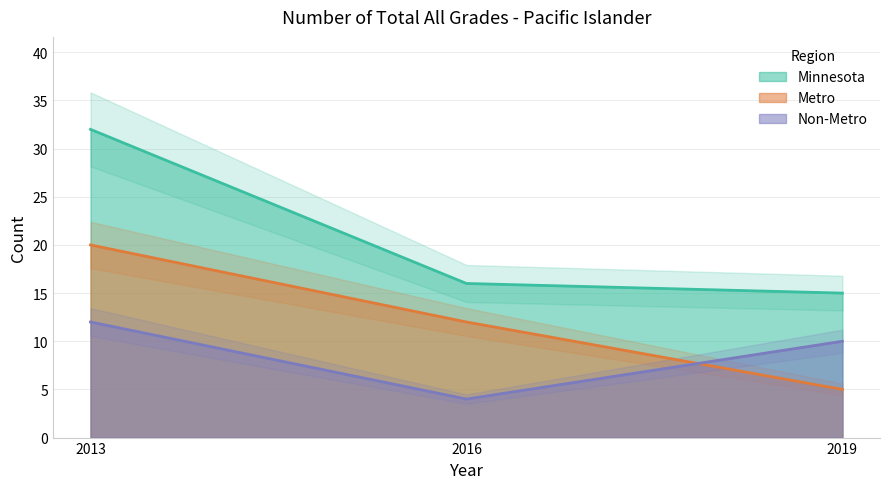

List the series in order of their peak value, highest first.

Minnesota, Metro, Non-Metro